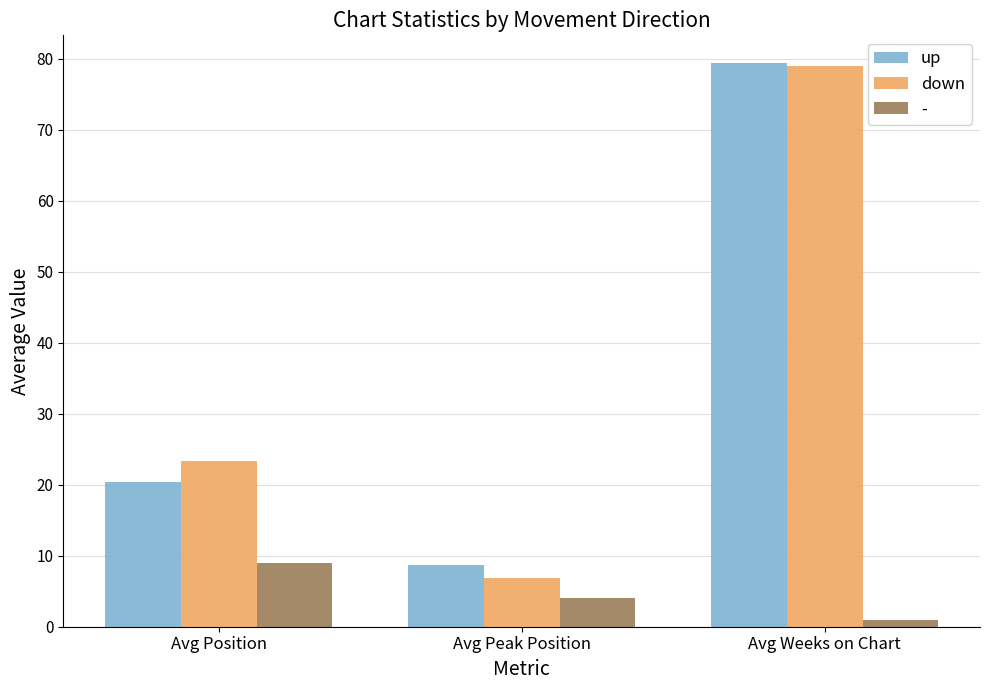

Reading left to right, transcribe all the data shown in this chart.

up: Avg Position=20.4	Avg Peak Position=8.7	Avg Weeks on Chart=79.3
down: Avg Position=23.4	Avg Peak Position=6.8	Avg Weeks on Chart=79.0
-: Avg Position=9.0	Avg Peak Position=4.0	Avg Weeks on Chart=1.0